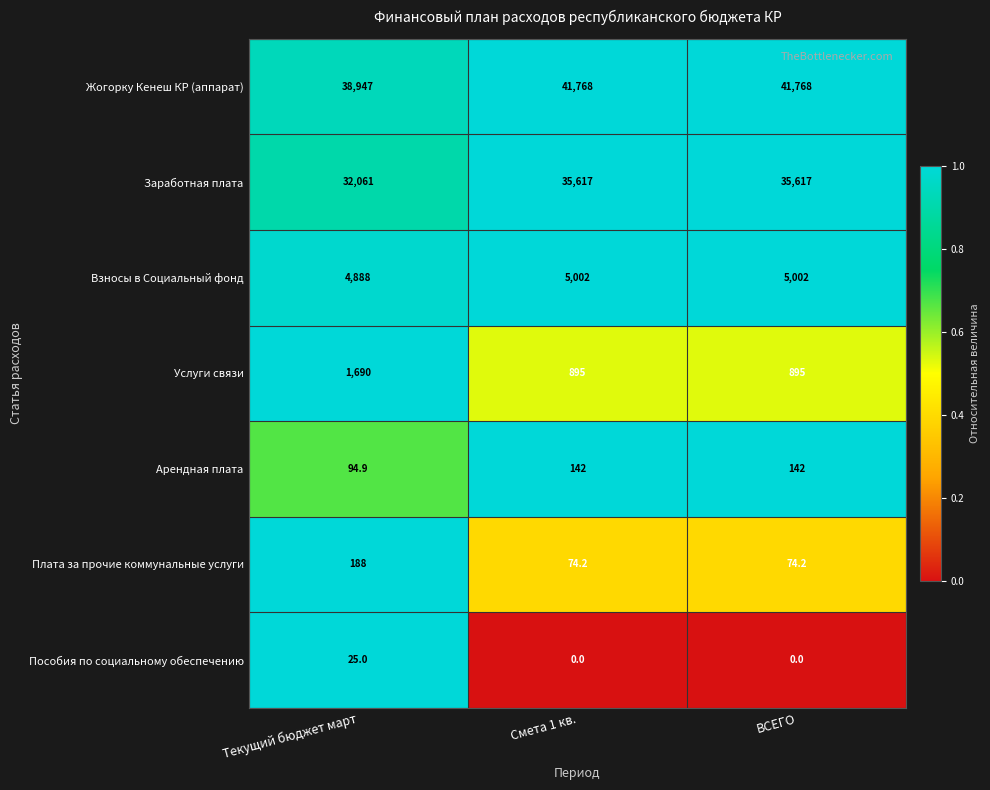

At how many categories does at least one series exceed 9564?

3